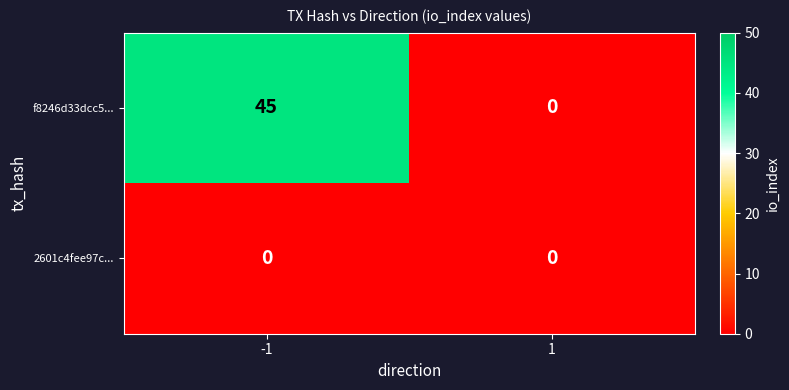

Which series has the largest total across all categories?

f8246d33dcc5...